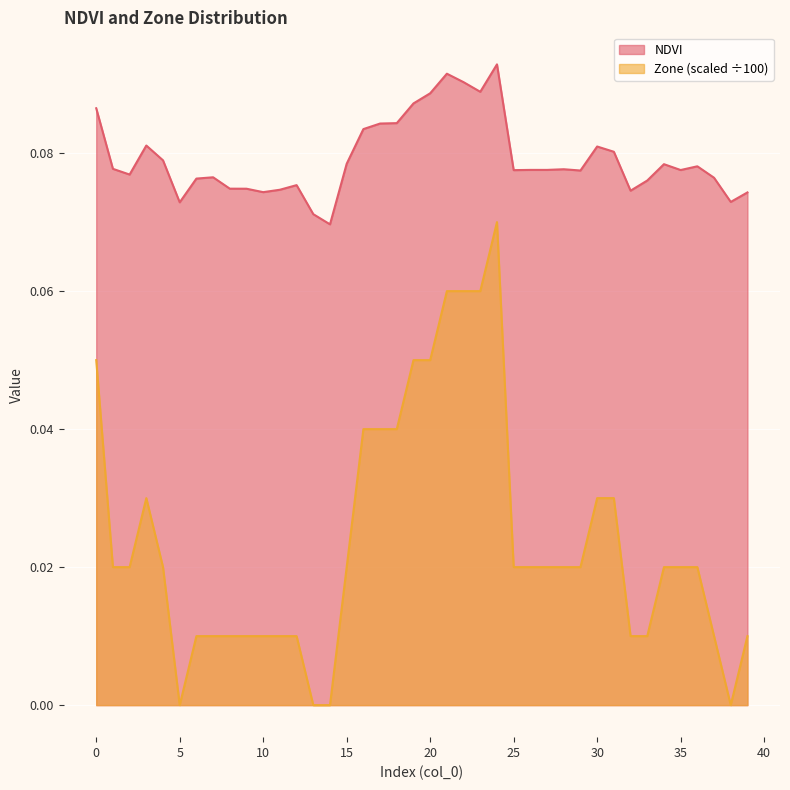

Rank the series by their average value, from lowest to highest.

Zone (scaled ÷100), NDVI